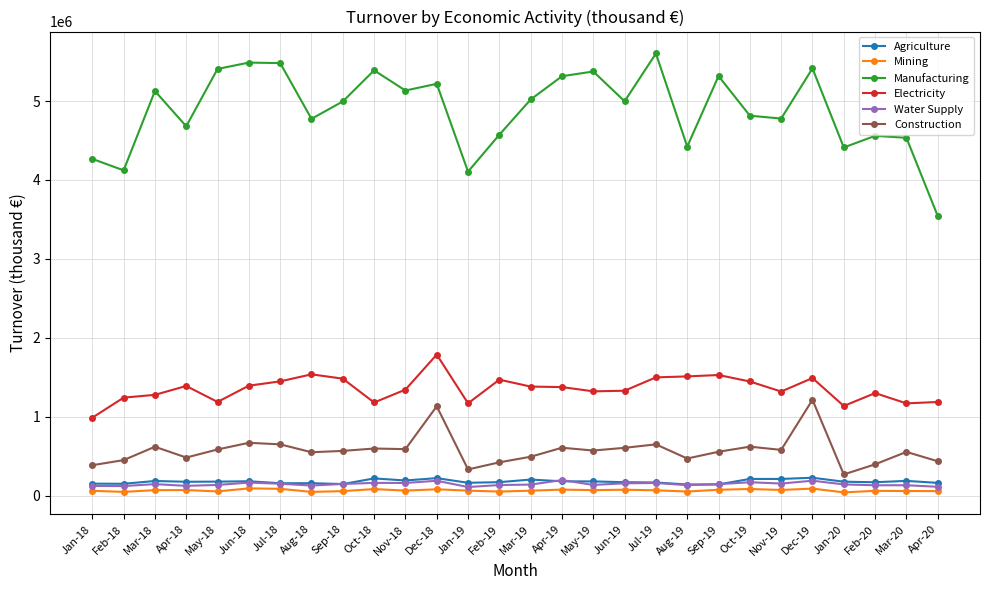

Which label corresponds to the largest value in the chart?

Jul-19